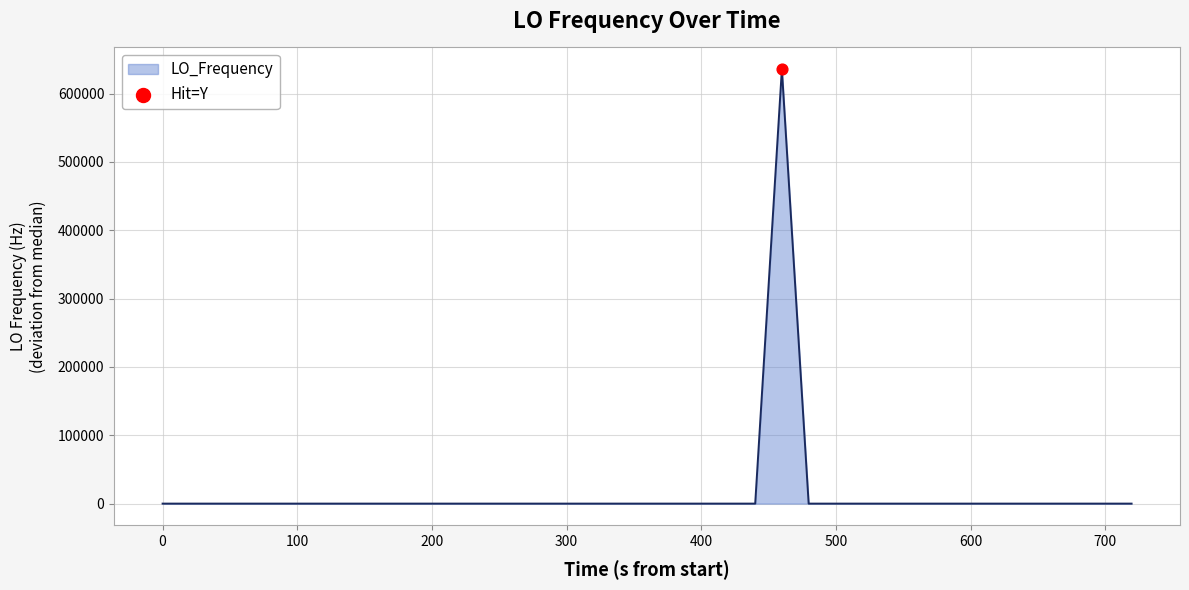

What is the difference between the maximum and minimum values?

635708.3